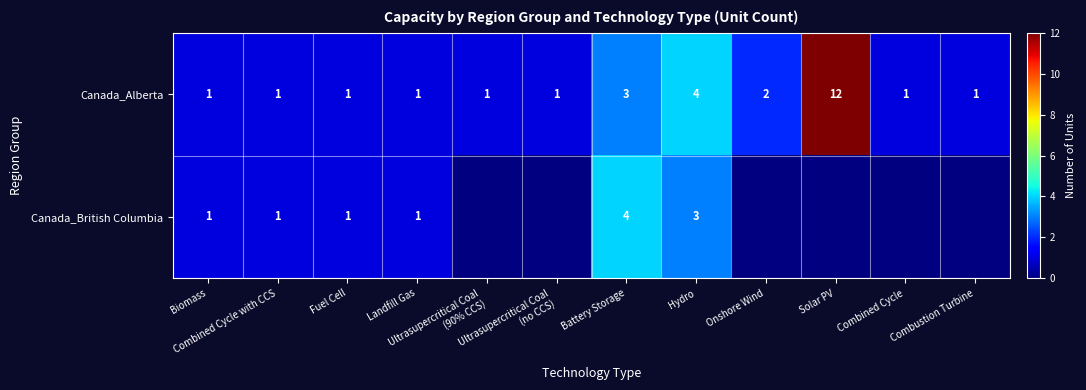

The Canada_Alberta series shows 3 at Solar PV. True or false?

False